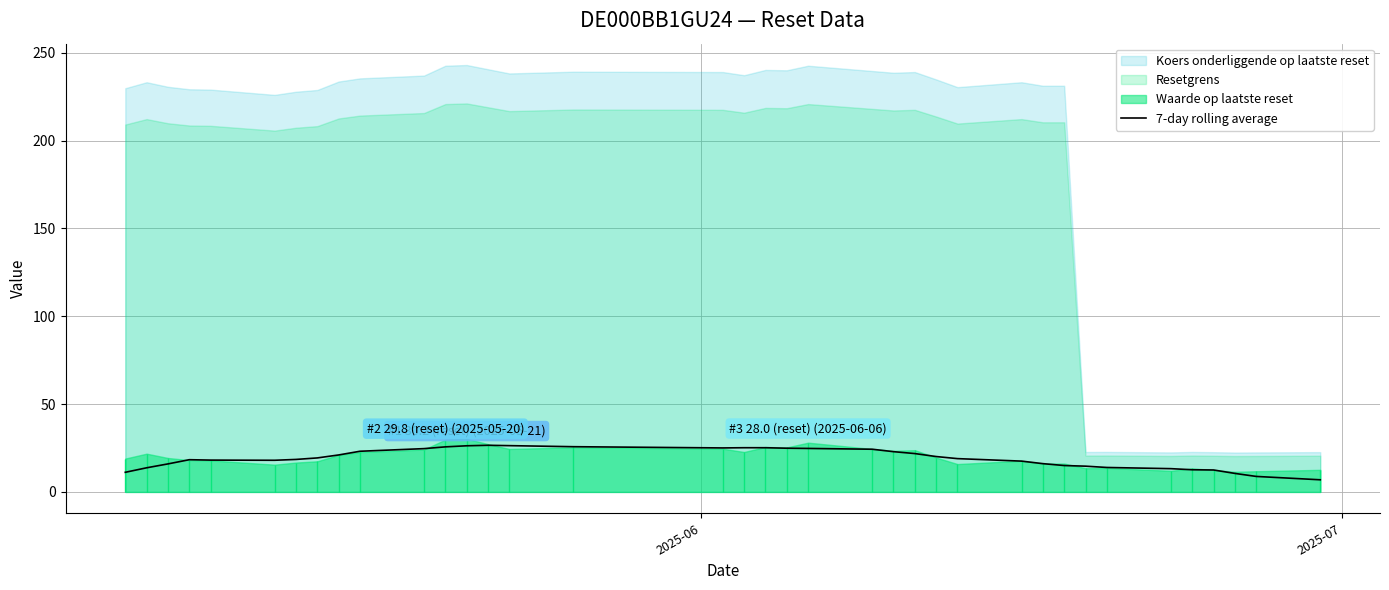

What is the minimum value for 7-day rolling average?

6.9